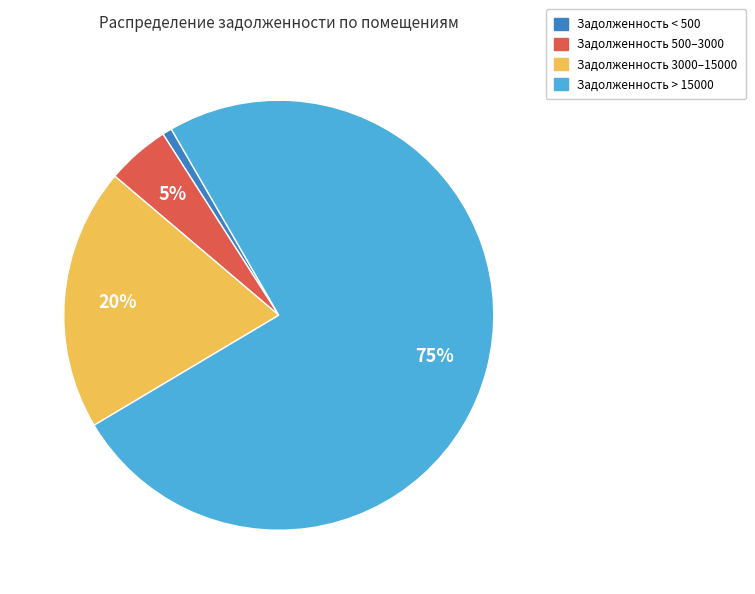

Is there a majority slice in this chart?

Yes